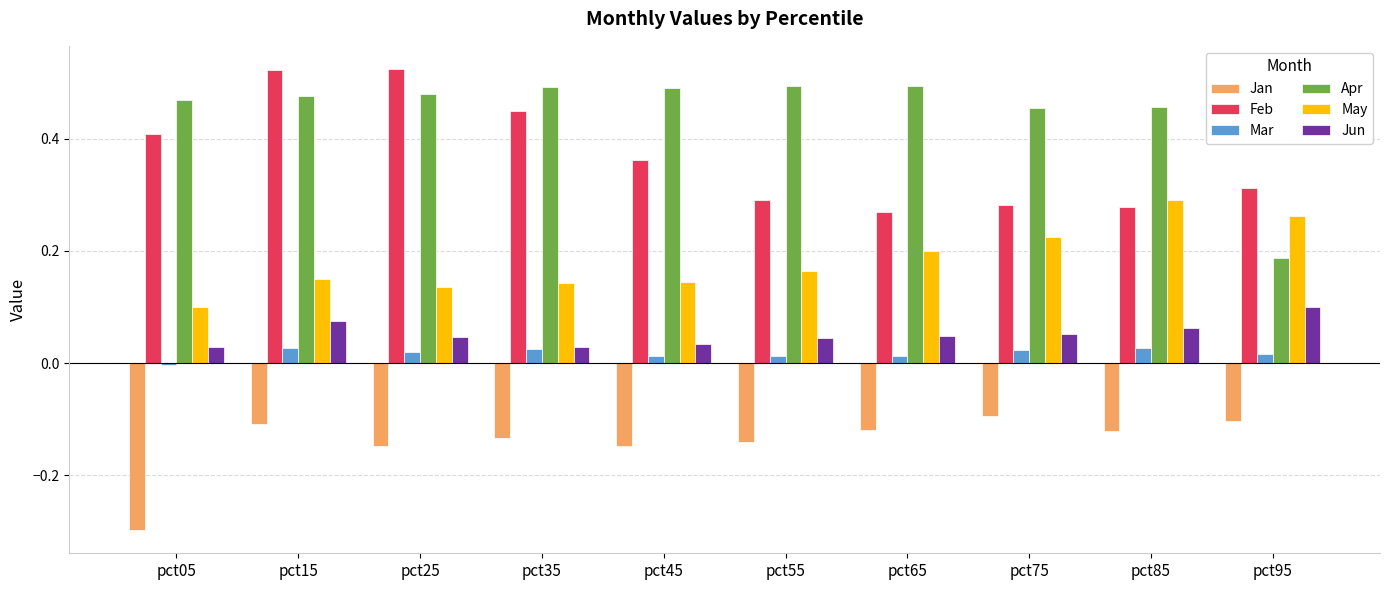

Which label corresponds to the smallest value in the chart?

pct05